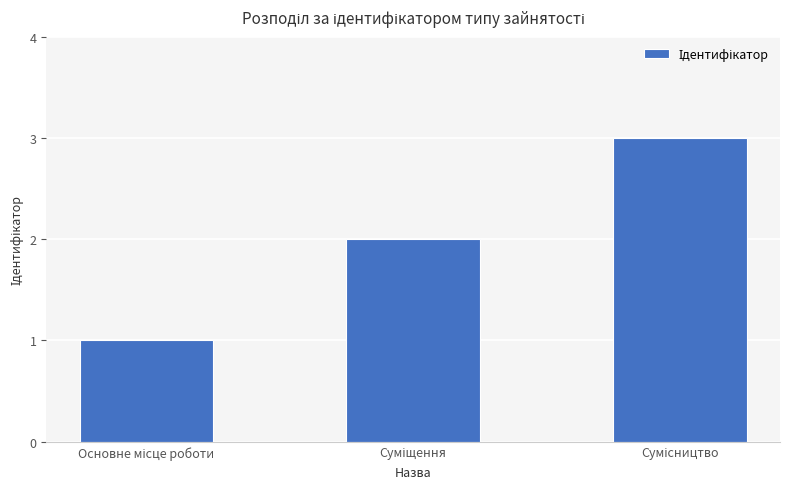

What is the sum of all values?

6